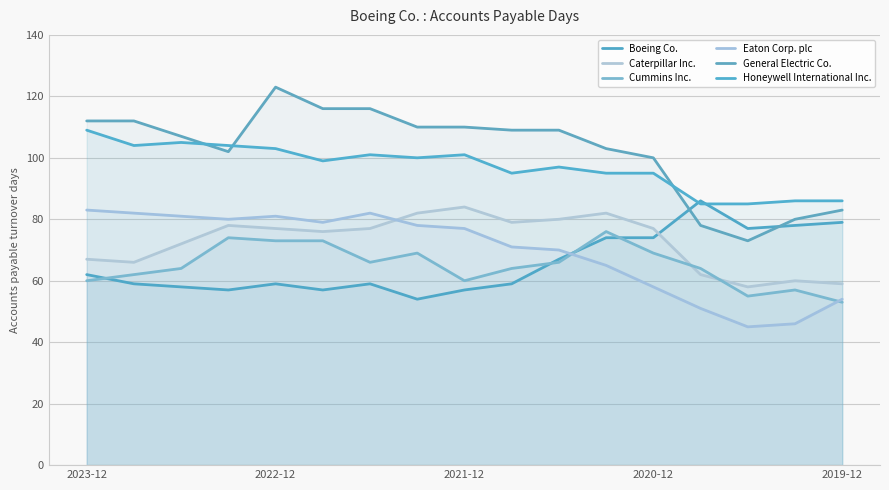

How many lines are shown in the chart?

6